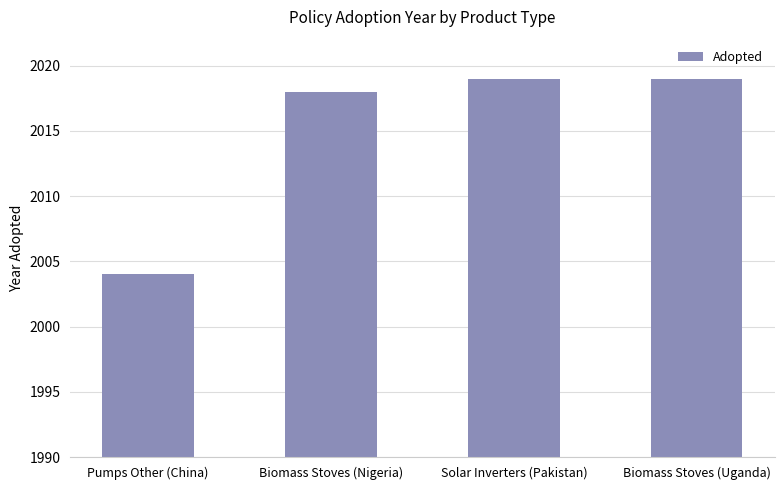

What value does the data have at Pumps Other (China), to the nearest 10?

2000